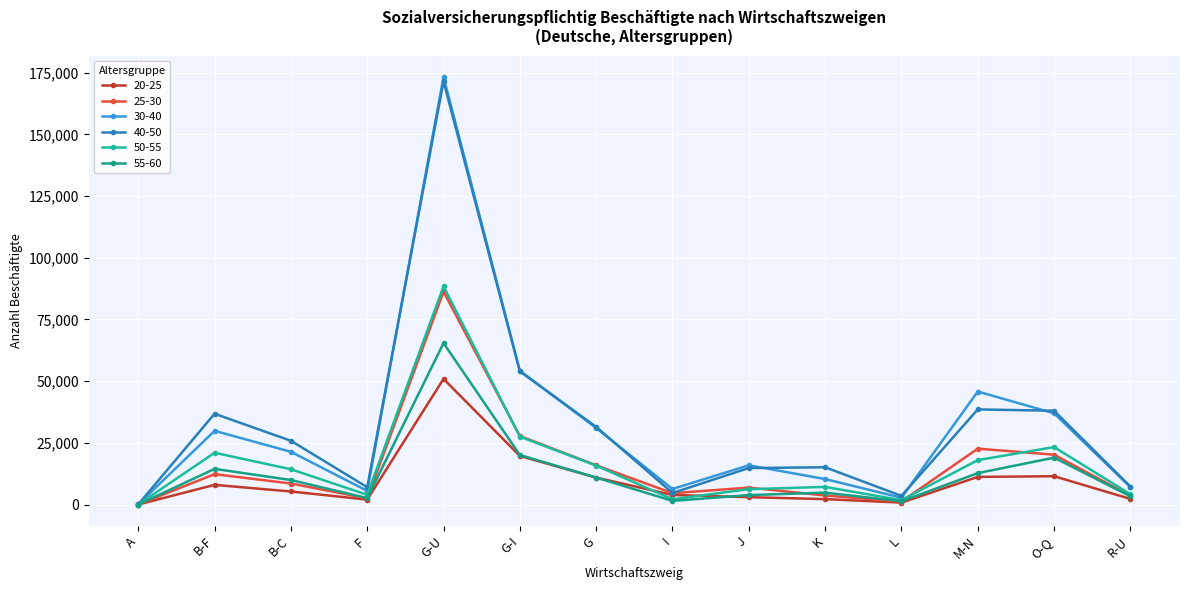

At which category does 40-50 reach its first local valley?

F